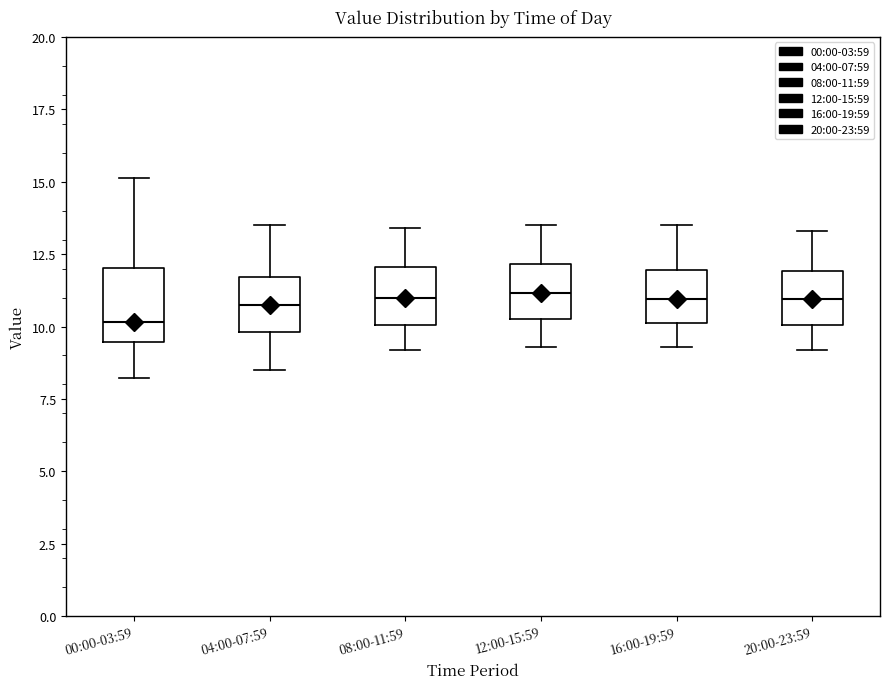

Reading left to right, transcribe this box plot: for each box, give where its median line is, the range the box spans, and where its two whiskers end, as read against the y-axis. The values are not printed on the chart, so give them approximately, as read against the axis.

00:00-03:59: median 10.0, box 9.5 to 12.0, whiskers 8.0 to 15.0
04:00-07:59: median 11.0, box 10.0 to 11.5, whiskers 8.5 to 13.5
08:00-11:59: median 11.0, box 10.0 to 12.0, whiskers 9.0 to 13.5
12:00-15:59: median 11.0, box 10.5 to 12.0, whiskers 9.5 to 13.5
16:00-19:59: median 11.0, box 10.0 to 12.0, whiskers 9.5 to 13.5
20:00-23:59: median 11.0, box 10.0 to 12.0, whiskers 9.0 to 13.5